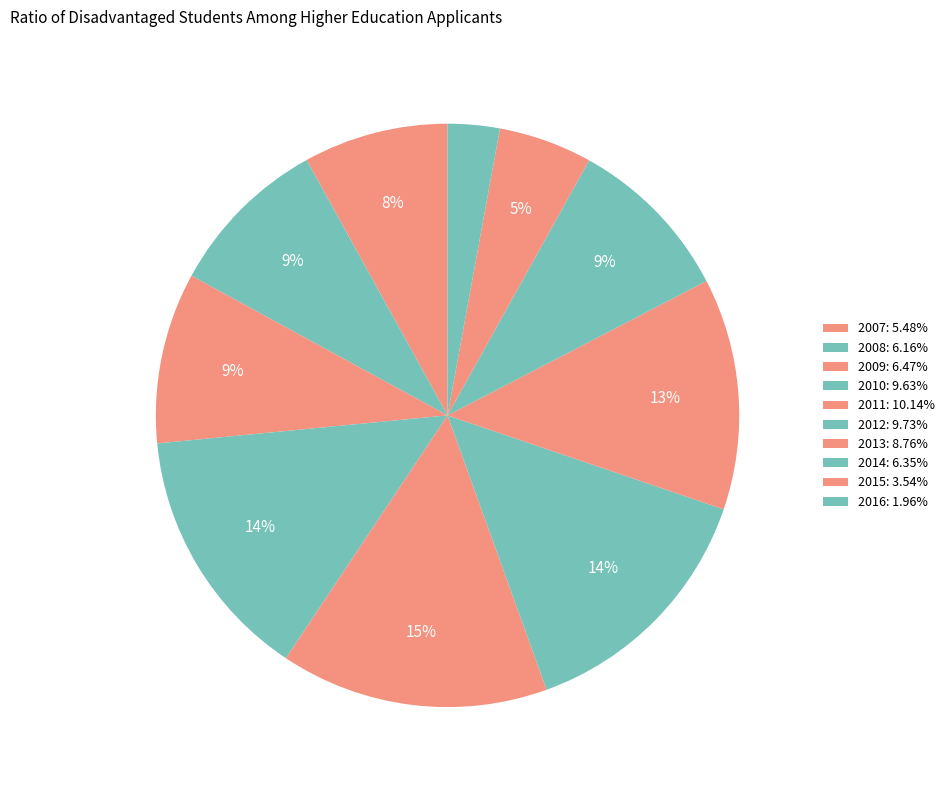

Does 2014 represent more than half of the total?

No